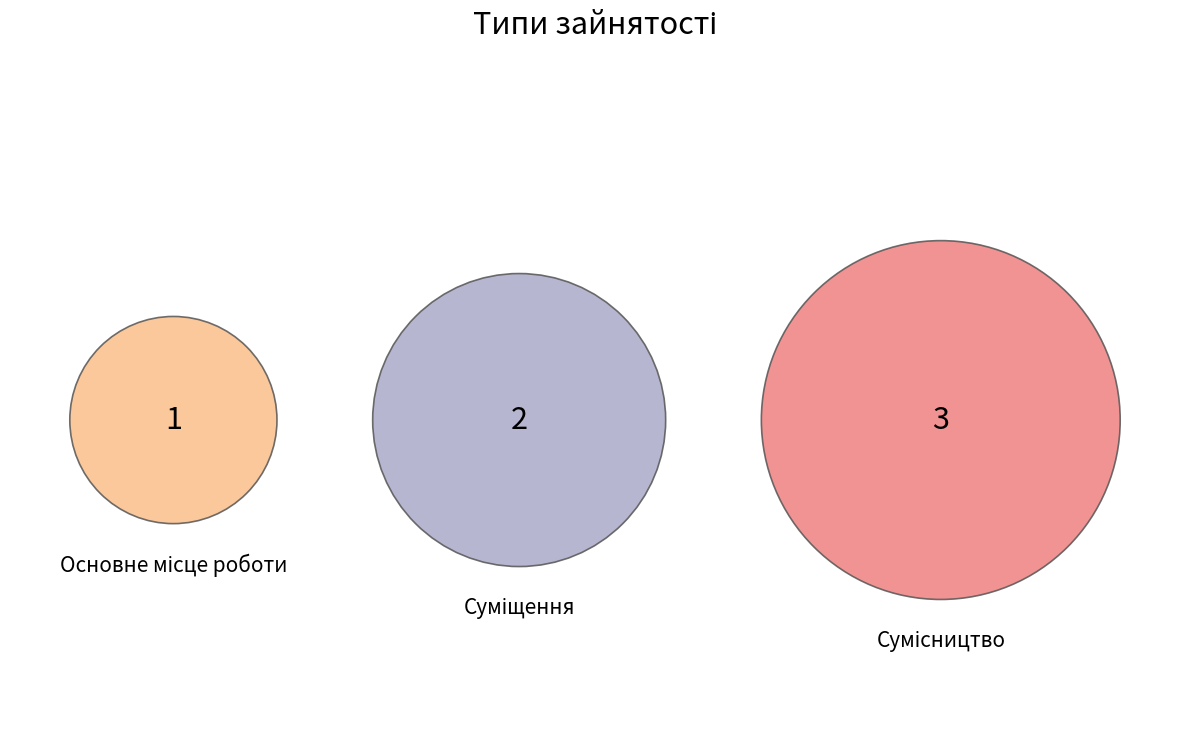

What percentage do Сумісництво and Суміщення together represent?

83.3%